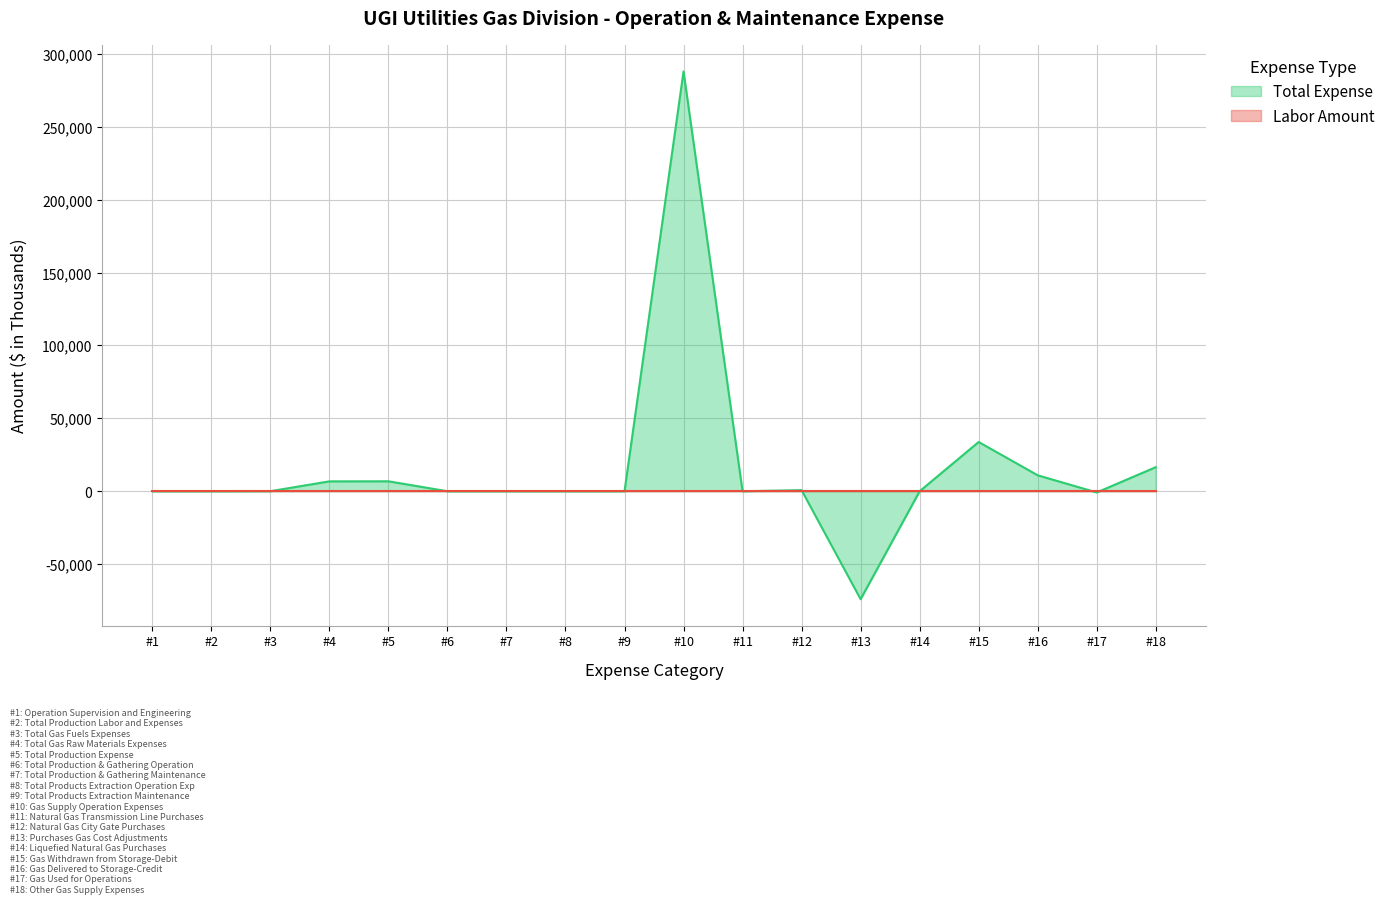

What is the greatest value displayed?

287991.0